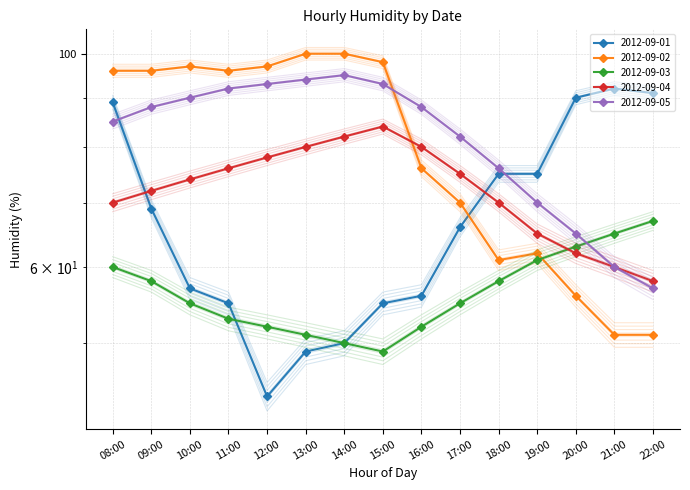

Where is the first local maximum for 2012-09-05?

14:00